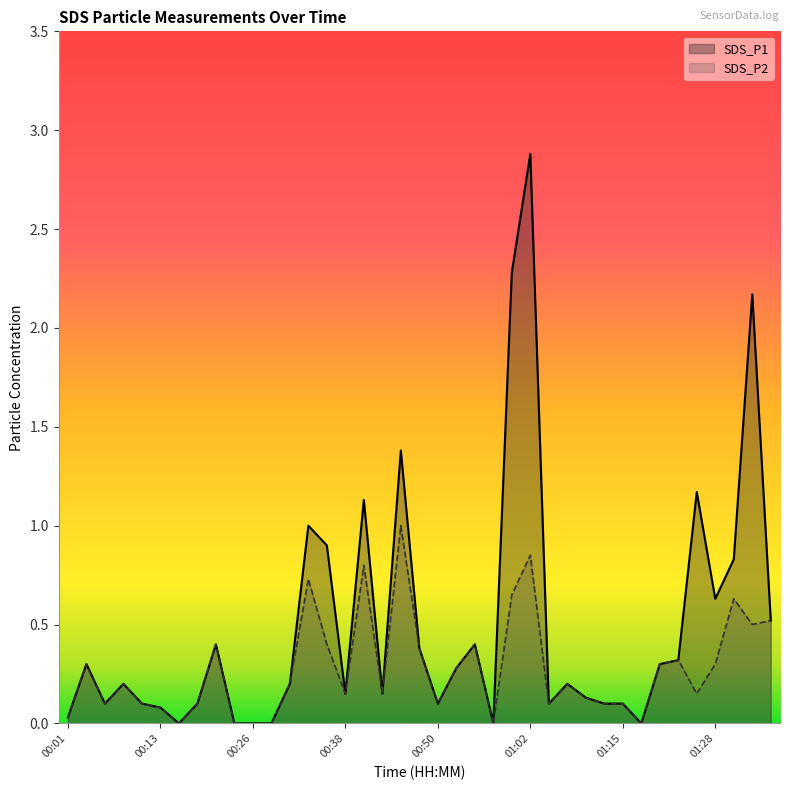

What is the value of the SDS_P2 point at the 28th from the left?

0.2